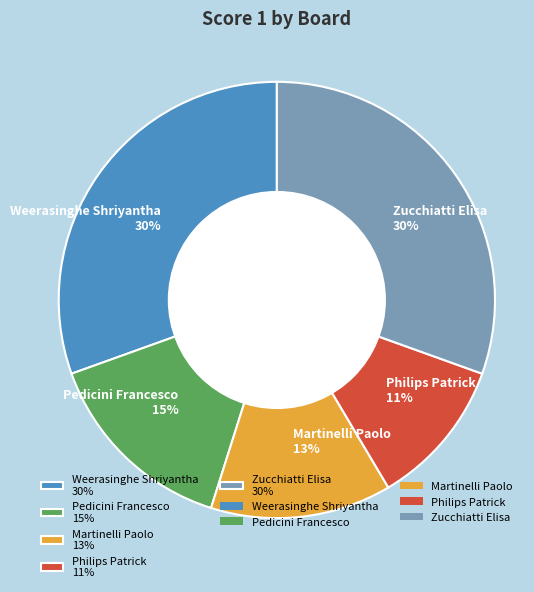

Which slice is the smallest?

Philips Patrick 11%